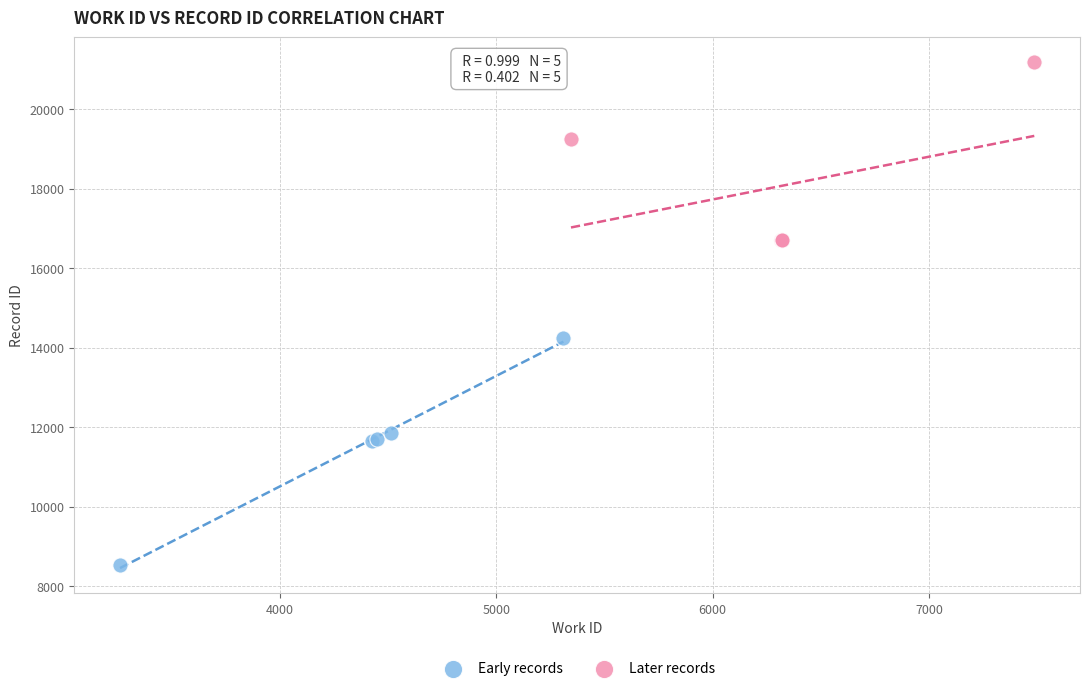

What are all the series names shown in the legend?

Early records, Later records